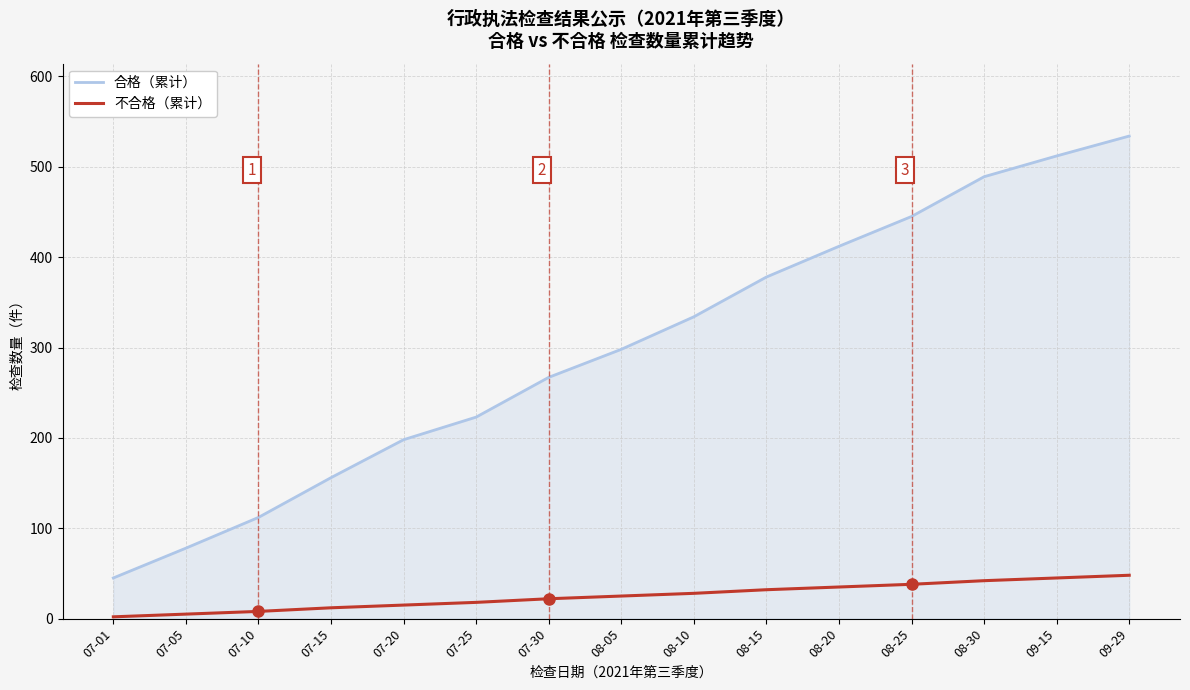

At 08-25, list the series in order from largest to smallest.

合格（累计）, 不合格（累计）